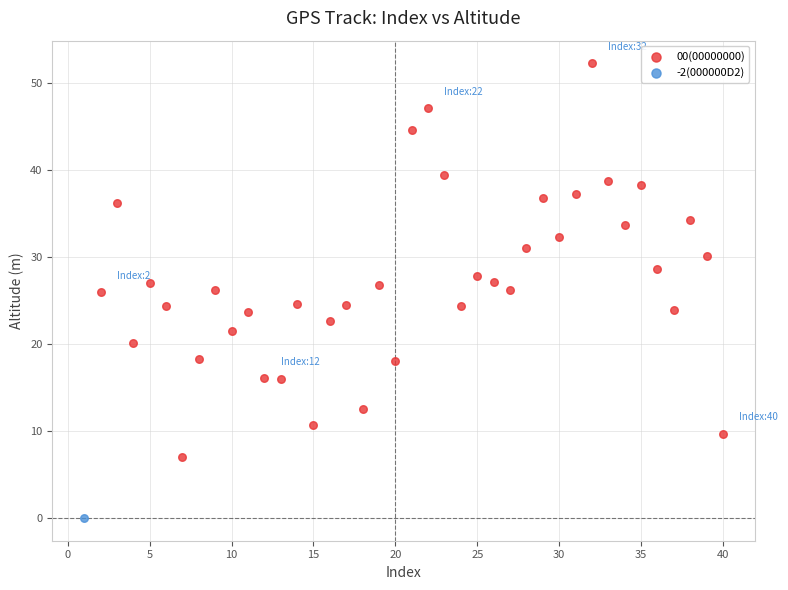

What are all the series names shown in the legend?

00(00000000), -2(000000D2)